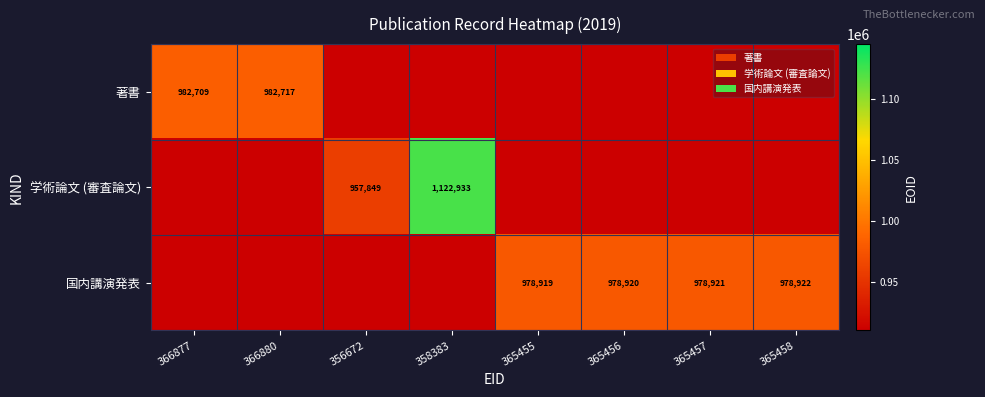

What is the sum of the 国内講演発表 values at 365456 and 365457?

1957841